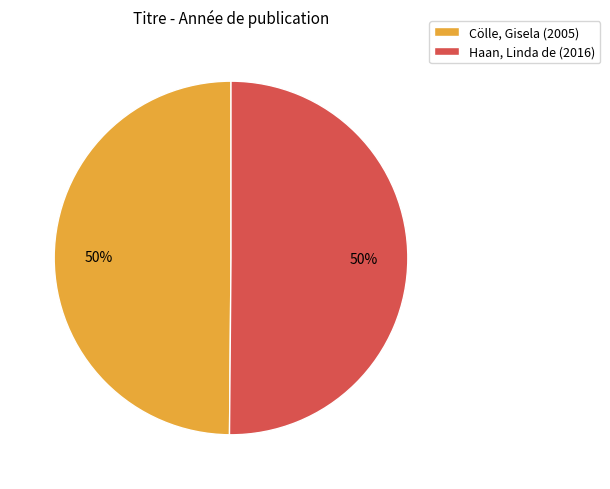

What percentage is the Cölle, Gisela (2005) slice, to the nearest percent?

50%